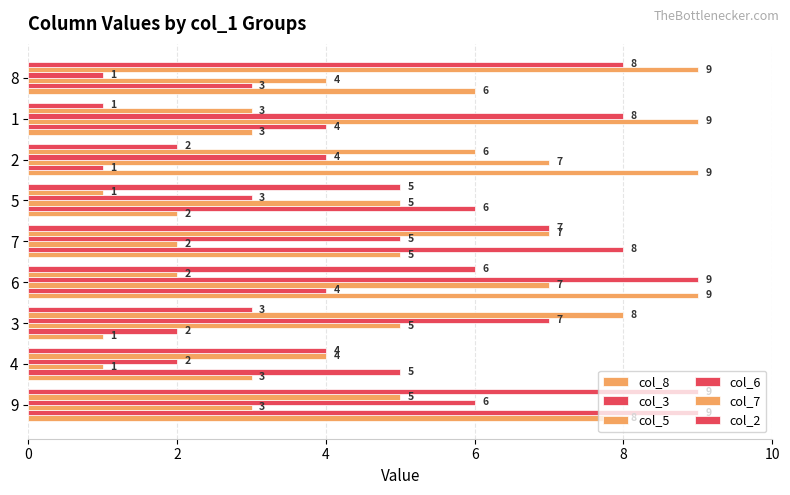

At how many categories does at least one series exceed 4?

9